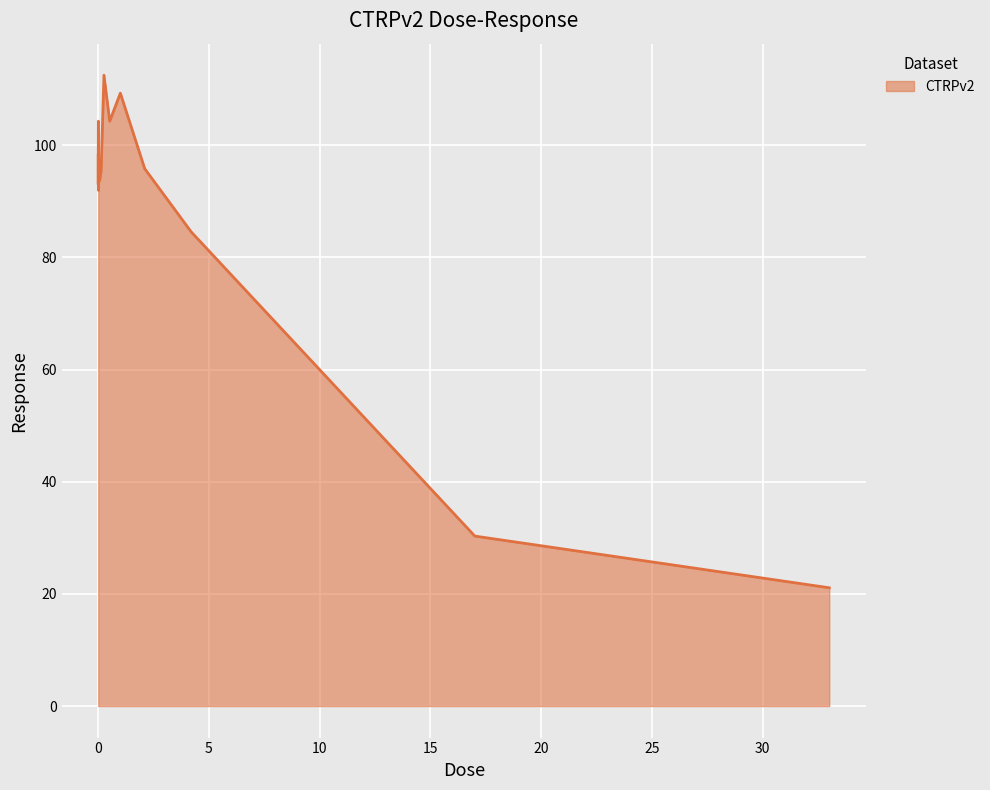

What is the difference between the maximum and minimum values?

91.4